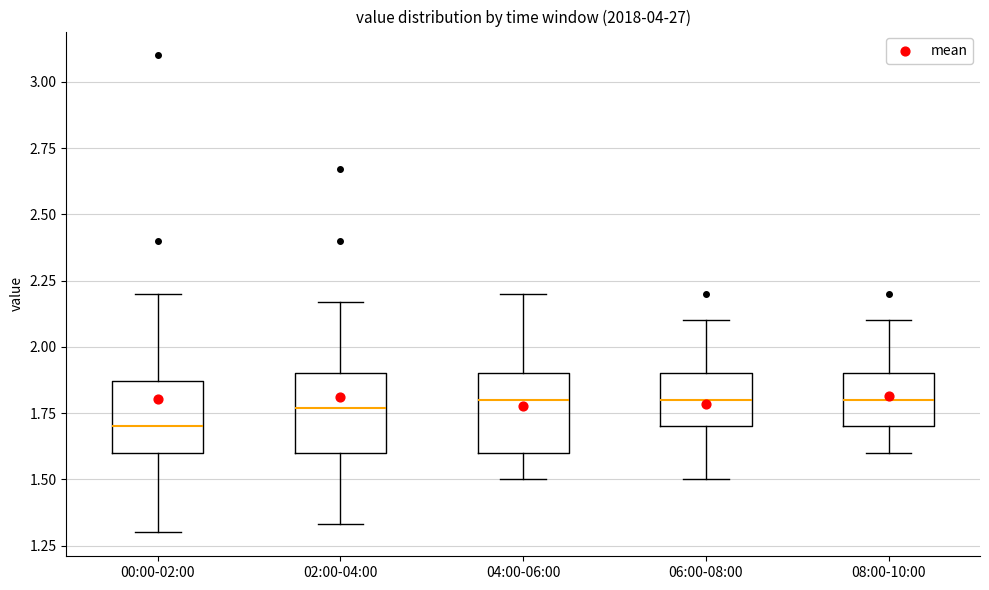

Reading left to right, transcribe this box plot: for each box, give where its median line is, the range the box spans, and where its two whiskers end, as read against the y-axis. The values are not printed on the chart, so give them approximately, as read against the axis.

00:00-02:00: median 1.70, box 1.60 to 1.85, whiskers 1.30 to 2.20
02:00-04:00: median 1.75, box 1.60 to 1.90, whiskers 1.35 to 2.15
04:00-06:00: median 1.80, box 1.60 to 1.90, whiskers 1.50 to 2.20
06:00-08:00: median 1.80, box 1.70 to 1.90, whiskers 1.50 to 2.10
08:00-10:00: median 1.80, box 1.70 to 1.90, whiskers 1.60 to 2.10